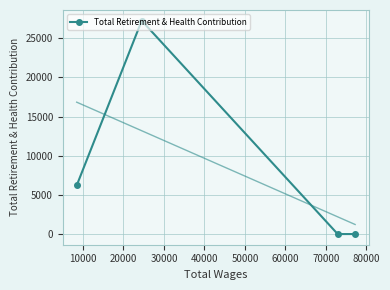

True or false: Total Retirement & Health Contribution has more than 0 interior local peaks.

True